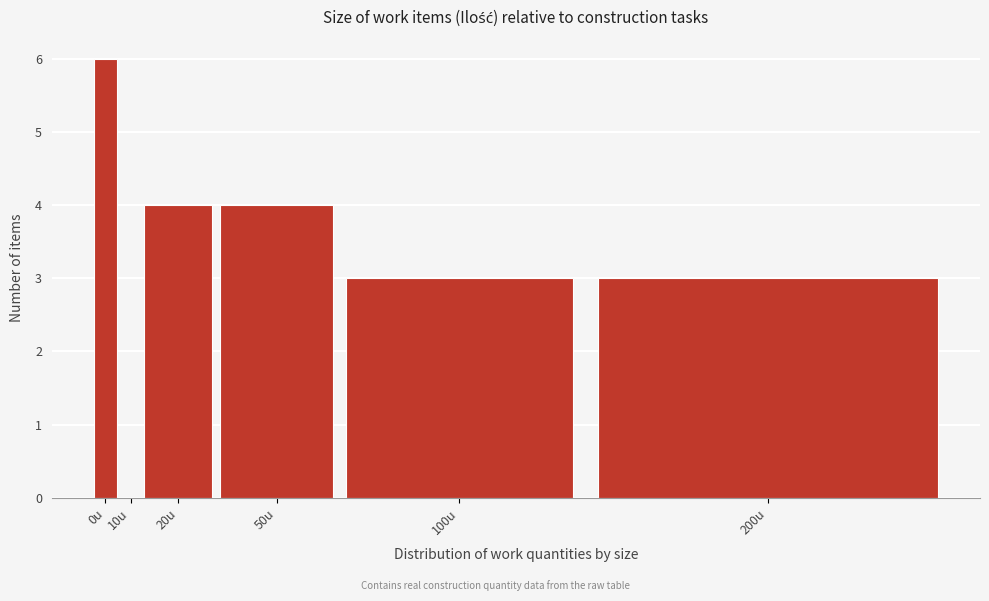

Reading left to right, list all the values displayed in this chart.

0u=6	10u=0	20u=4	50u=4	100u=3	200u=3